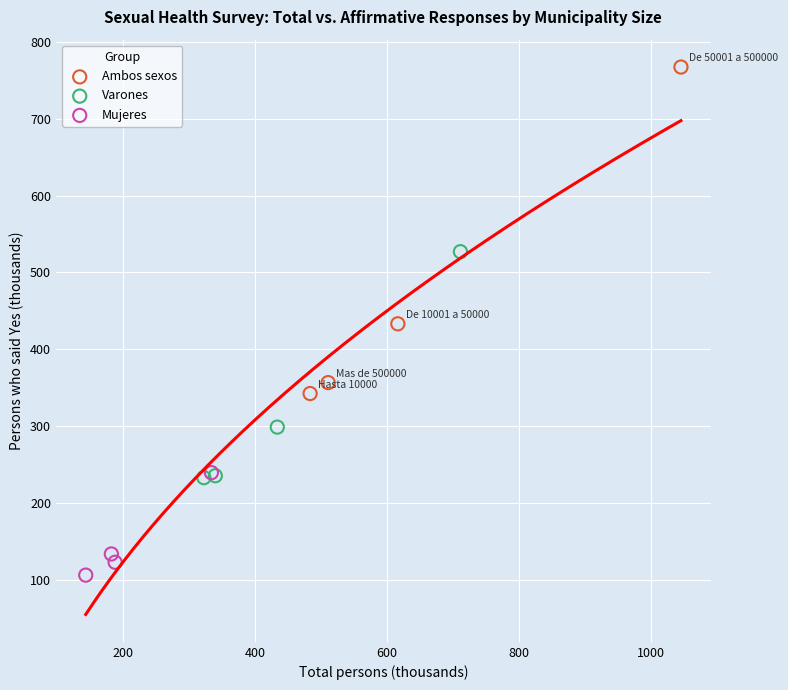

Which series contains the lowest Y value?

Mujeres